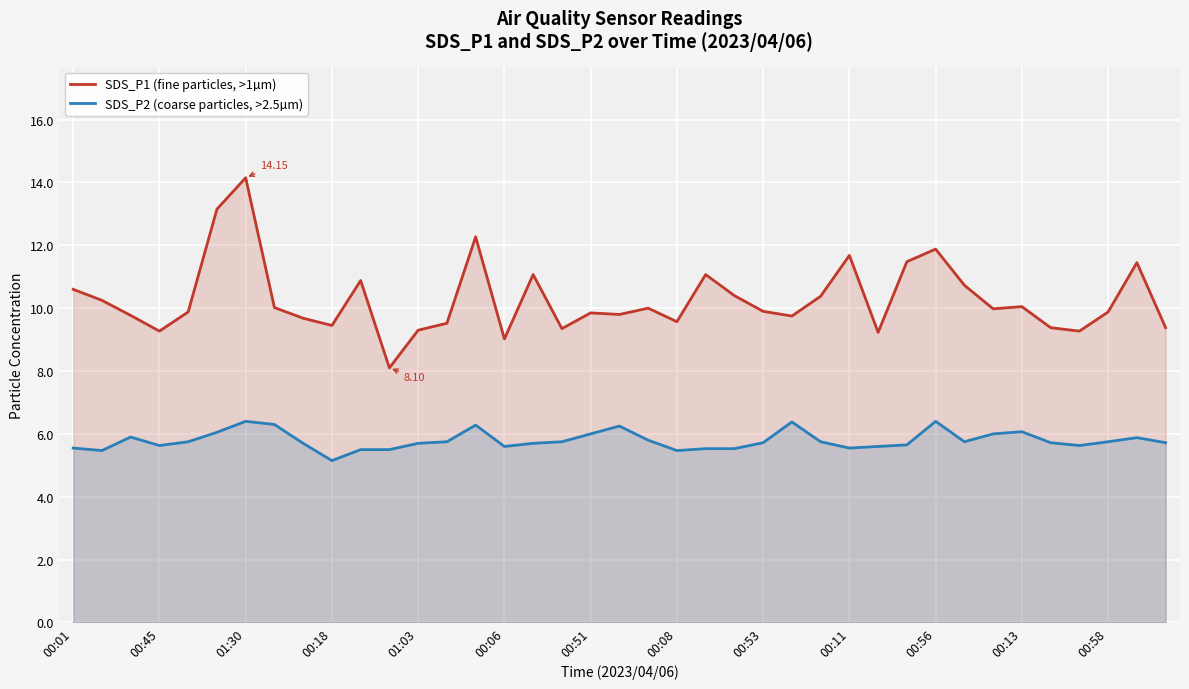

Reading right to left, what are all the values shown in this chart?

SDS_P1 (fine particles, >1µm): 9.4	11.4	9.9	9.3	9.4	10.1	10.0	10.7	11.9	11.5	9.2	11.7	10.4	9.8	9.9	10.4	11.1	9.6	10.0	9.8	9.8	9.3	11.1	9.0	12.3	9.5	9.3	8.1	10.9	9.4	9.7	10.0	14.2	13.2	9.9	9.3	9.8	10.2	10.6
SDS_P2 (coarse particles, >2.5µm): 5.7	5.9	5.8	5.6	5.7	6.1	6.0	5.8	6.4	5.7	5.6	5.5	5.8	6.4	5.7	5.5	5.5	5.5	5.8	6.2	6.0	5.8	5.7	5.6	6.3	5.8	5.7	5.5	5.5	5.2	5.7	6.3	6.4	6.0	5.8	5.6	5.9	5.5	5.5